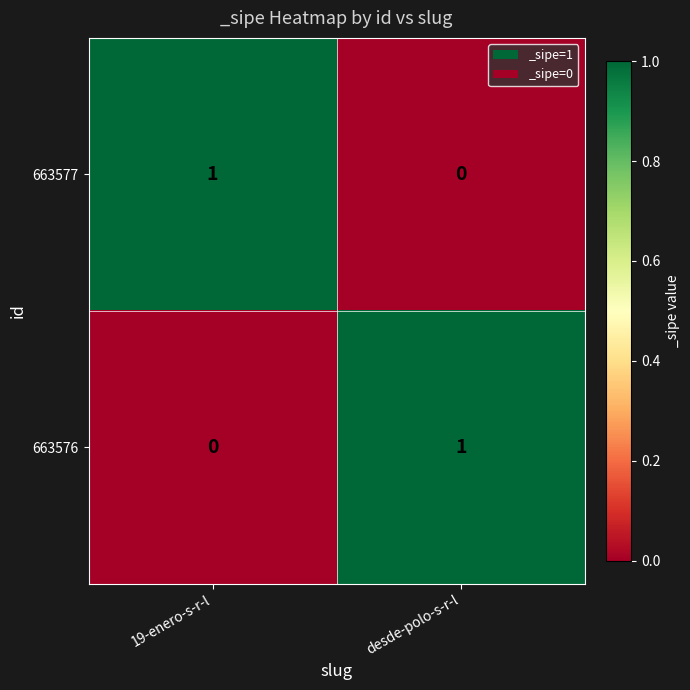

True or false: 663576 has a value of 0 at 19-enero-s-r-l.

True